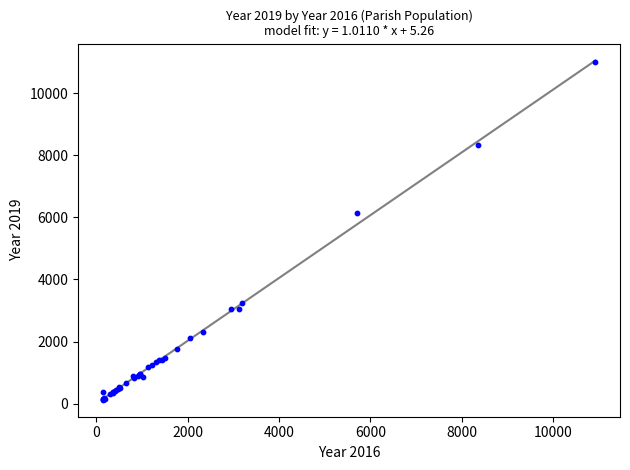

What Y value in the scatter plot is closest to 5559?

6129